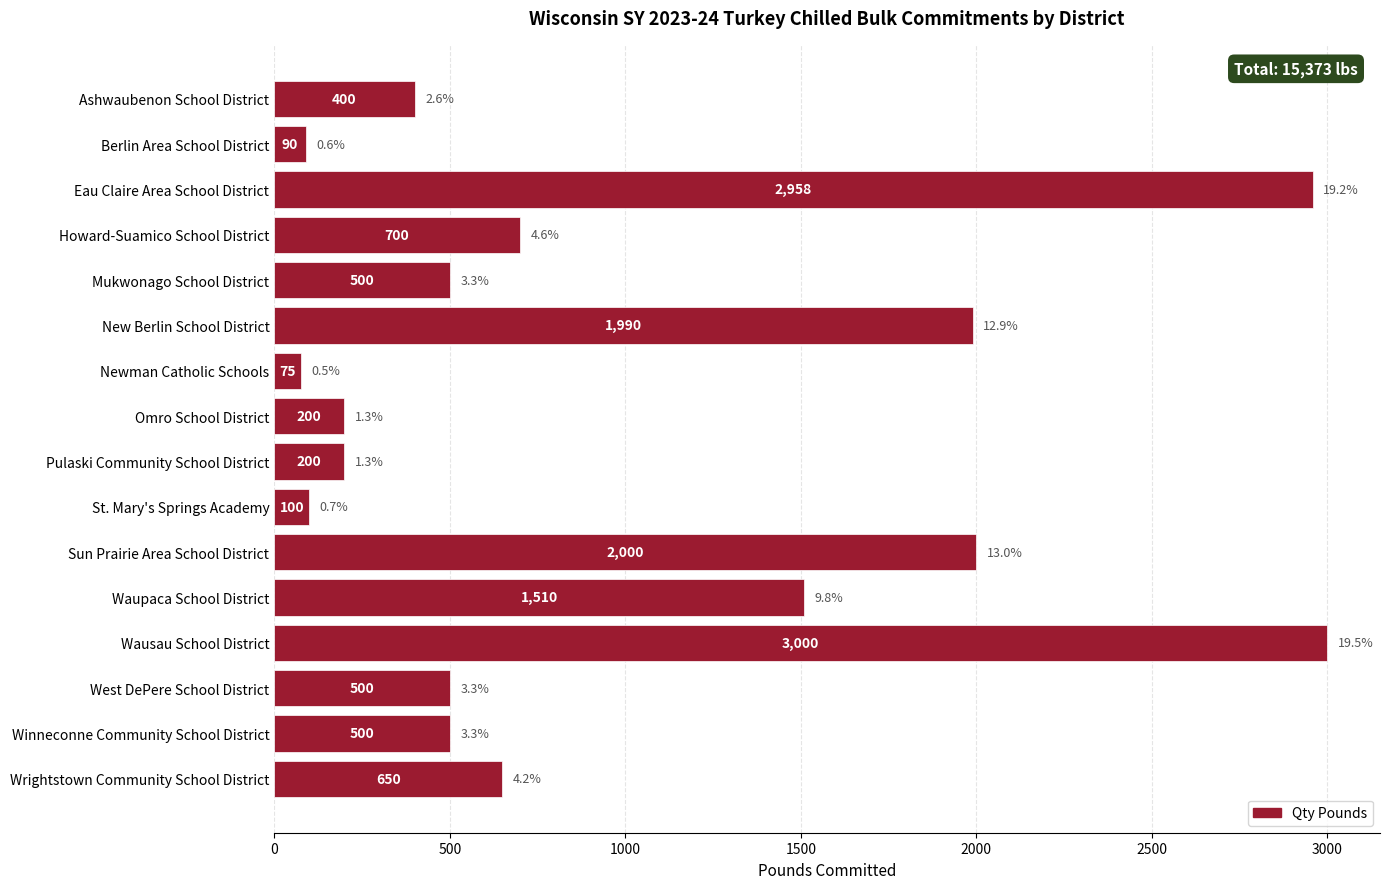

How many data points are less than 500?

6